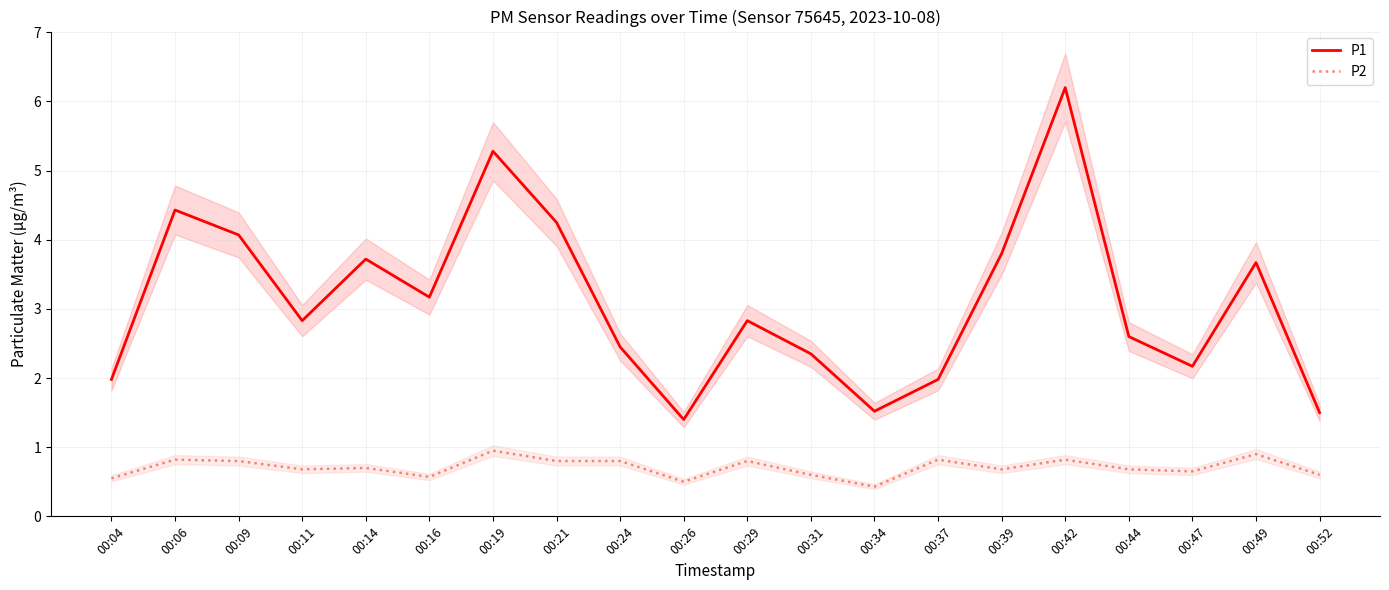

Is the value of P1 at 00:14 greater than the value of P2 at 00:14?

Yes